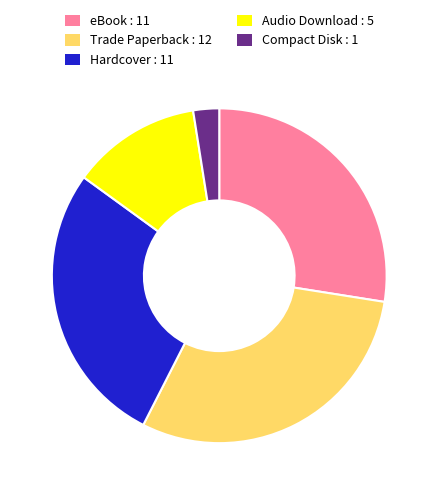

What is the ratio of the value at Audio Download : 5 to the value at eBook : 11?

0.5